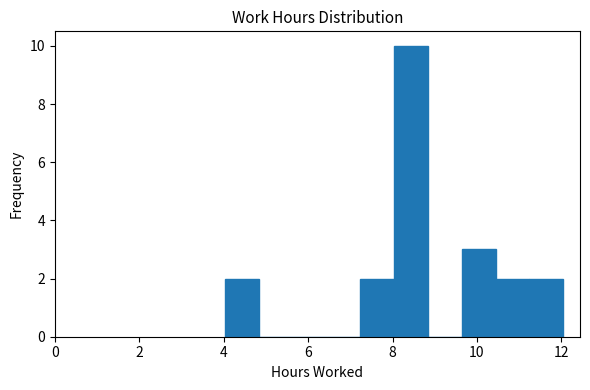

How tall is the bar that spans 11.24 to 12.04 on the x-axis? Neither the bar edges nor the heights are printed on the chart, so give them approximately, as read against the axes.

2